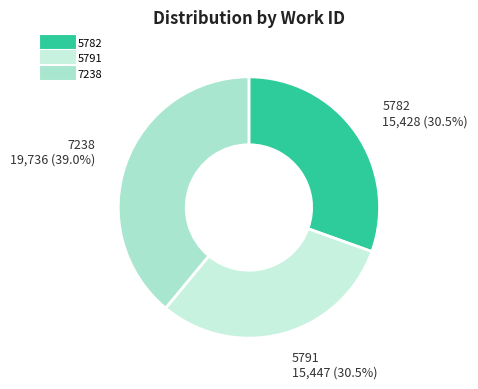

Count the number of slices in the pie.

3